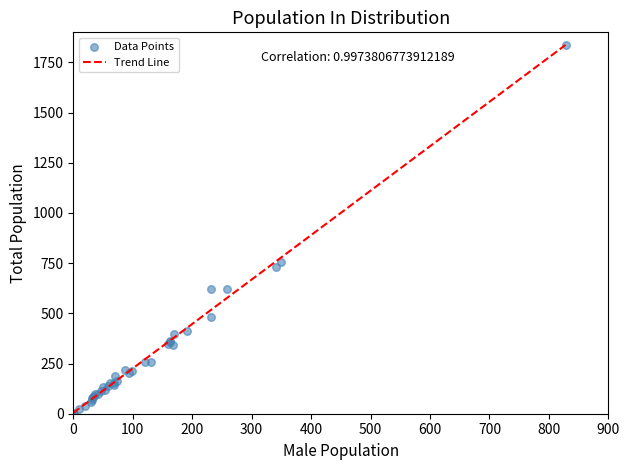

What Y value in the scatter plot is closest to 919?

758